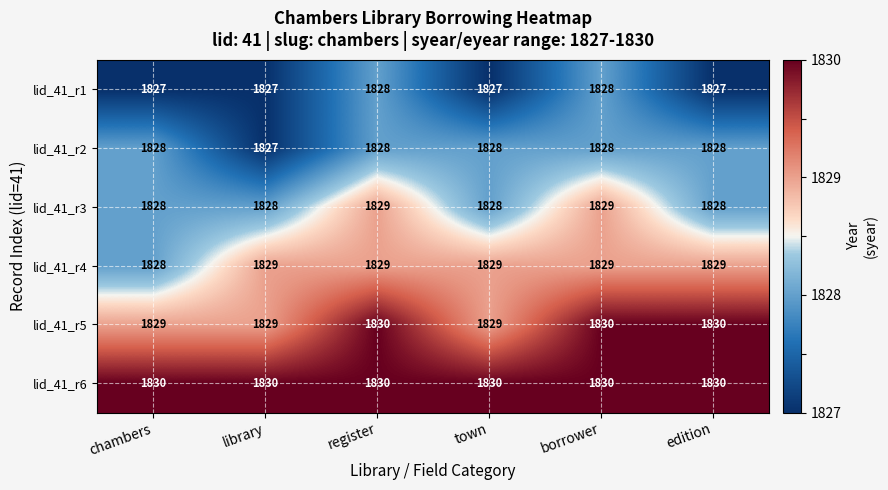

What is the average value of the lid_41_r6 series?

1830